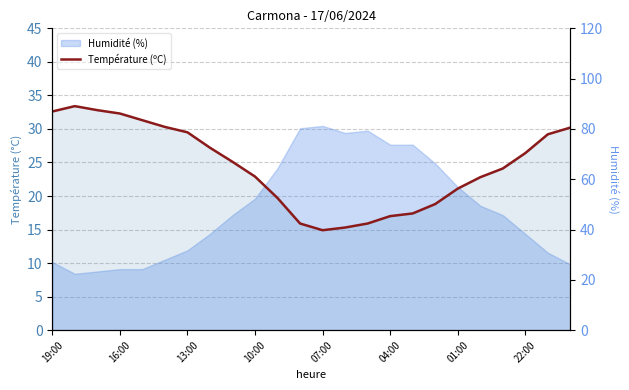

Between 23 and 18, which is larger?

23